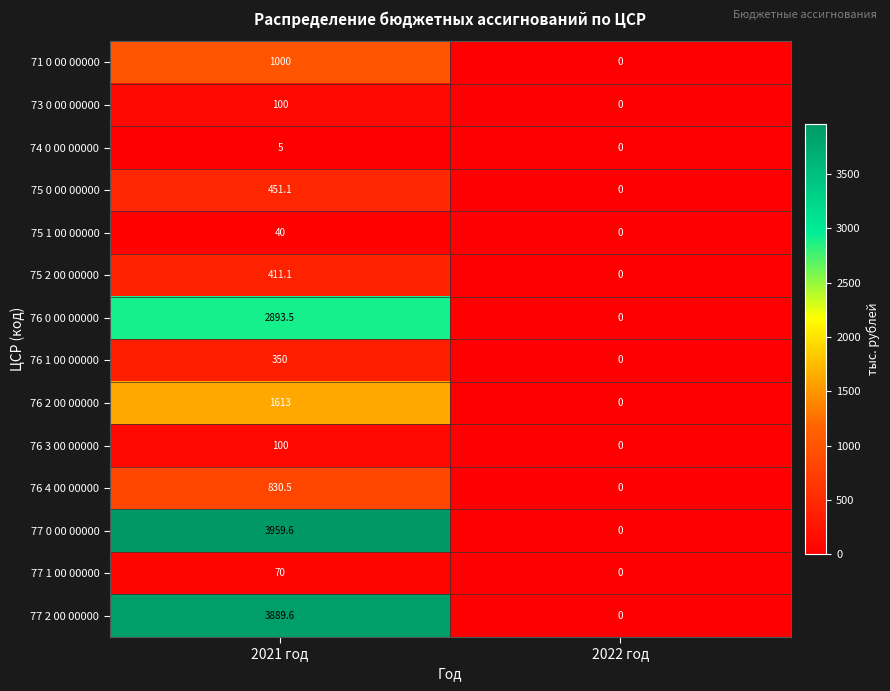

The value of 77 1 00 00000 at 2021 год is 70.0. True or false?

True